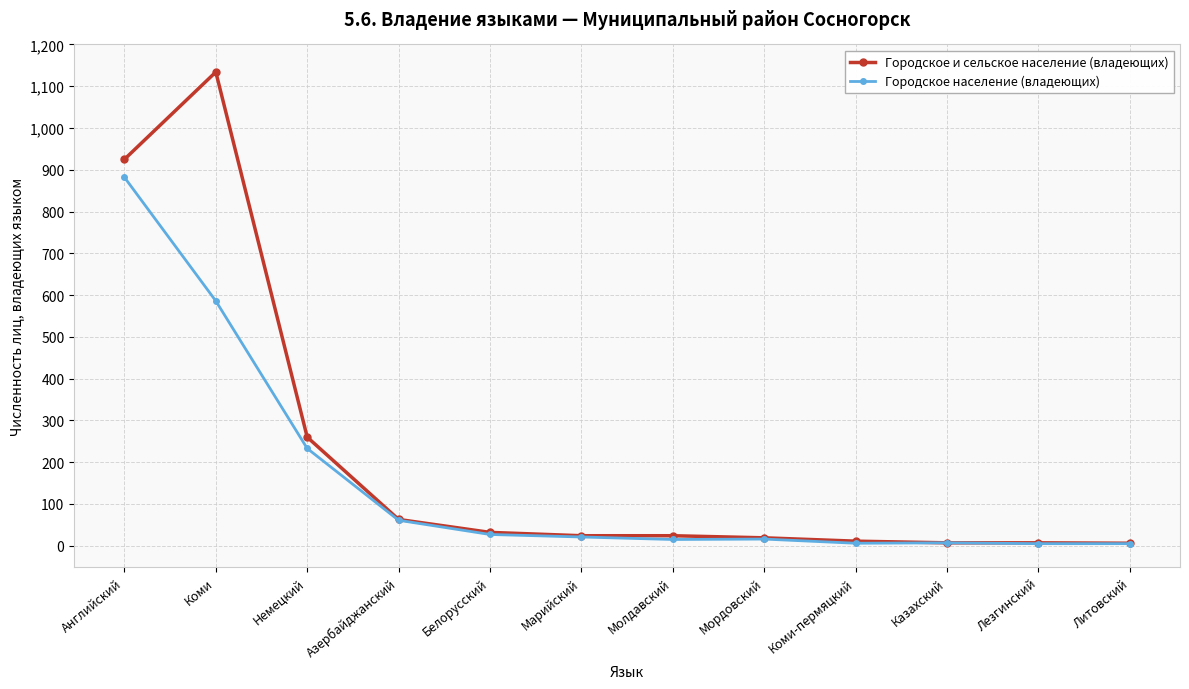

What is the highest value of the Городское и сельское население (владеющих) series?

1134